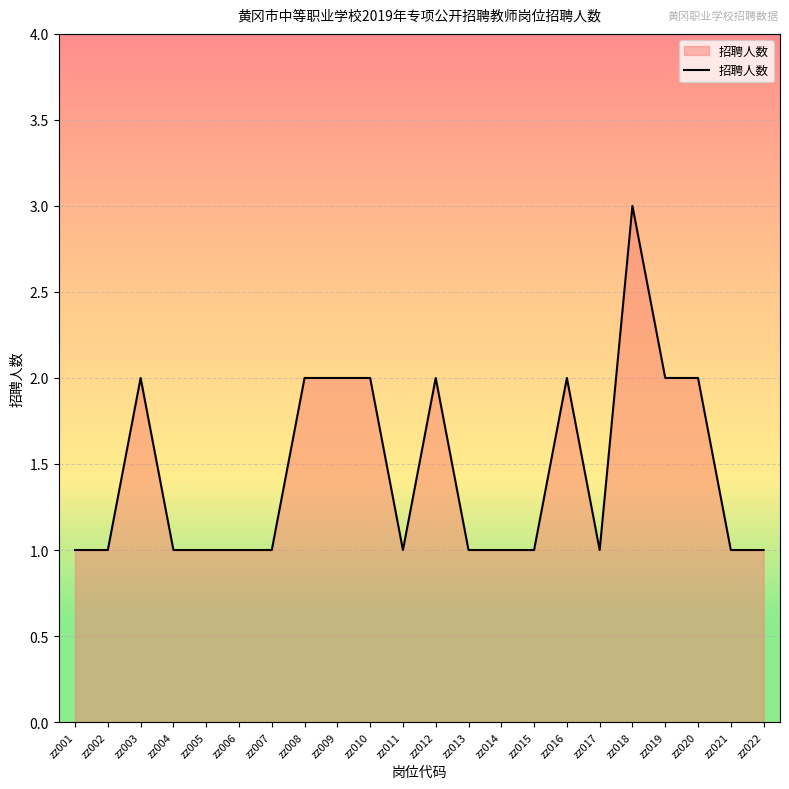

Does the chart have visible grid lines?

Yes